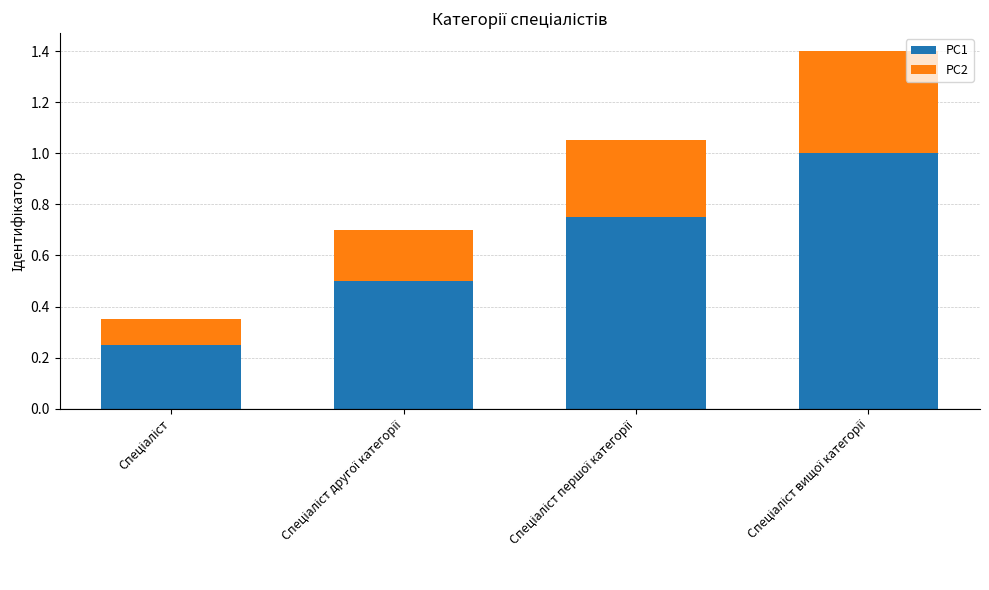

What is the average value of the PC1 series?

0.6